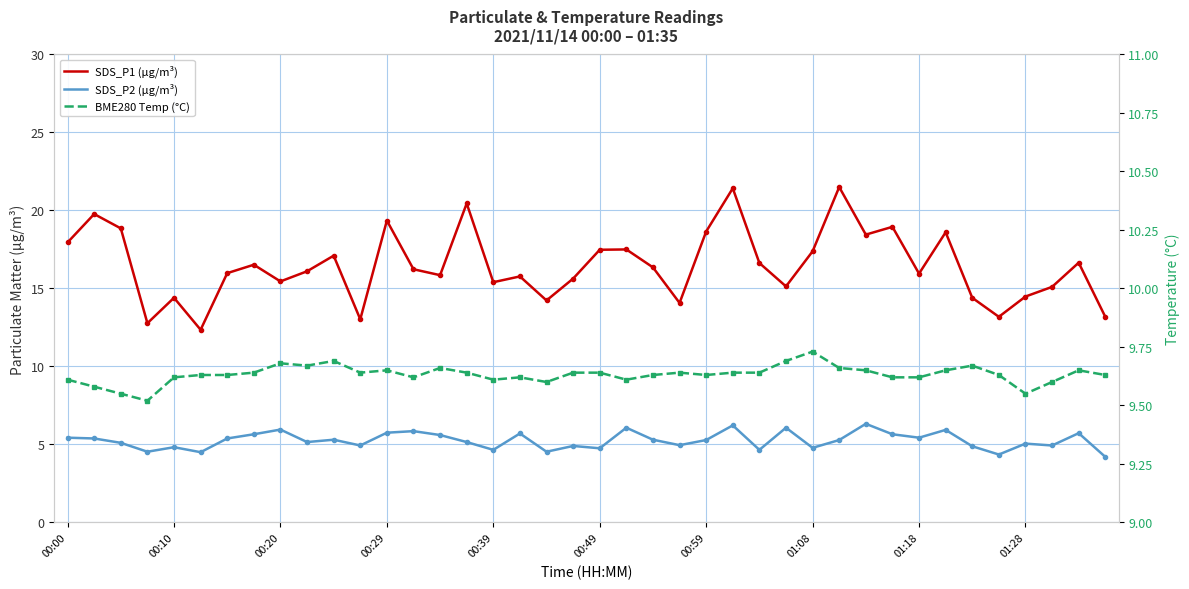

What is the sum of the SDS_P1 (µg/m³) values at 35 and 27?

28.3